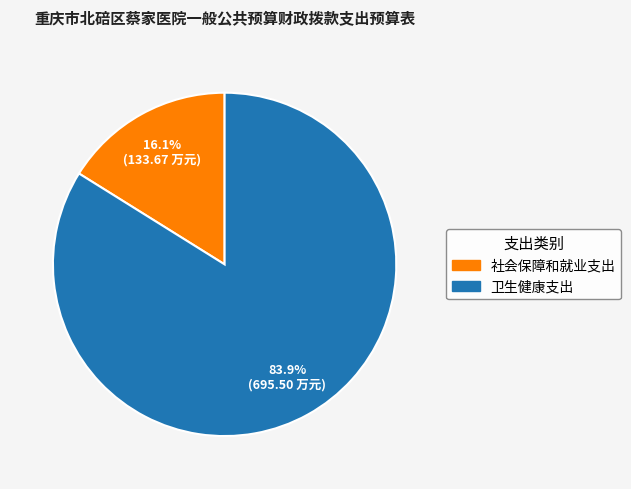

What is the smallest slice in the pie chart?

社会保障和就业支出